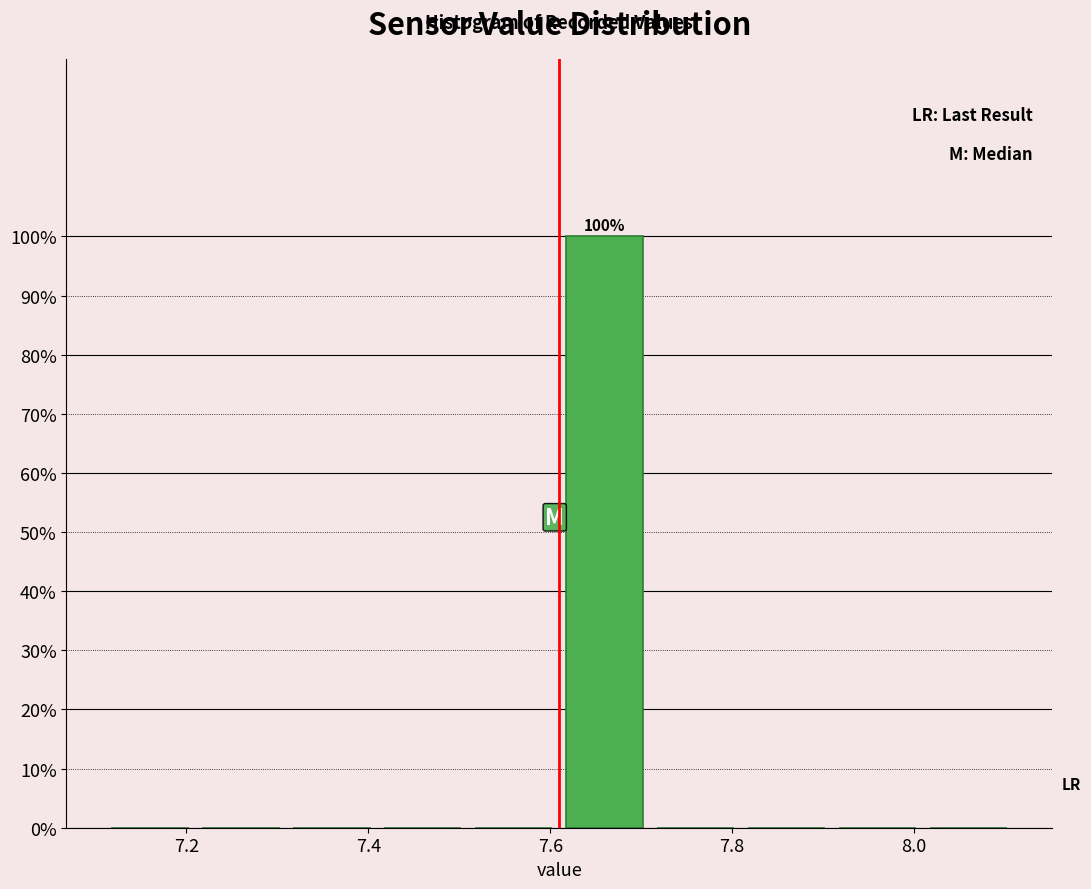

Which range on the x-axis has the tallest bar?

7.61 to 7.71